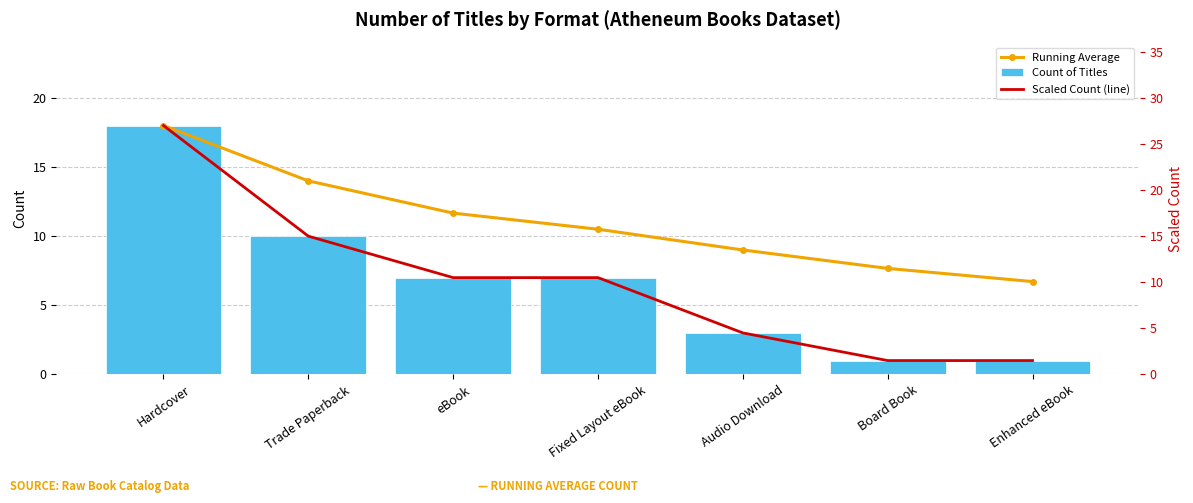

What is the minimum value shown in the chart?

1.0